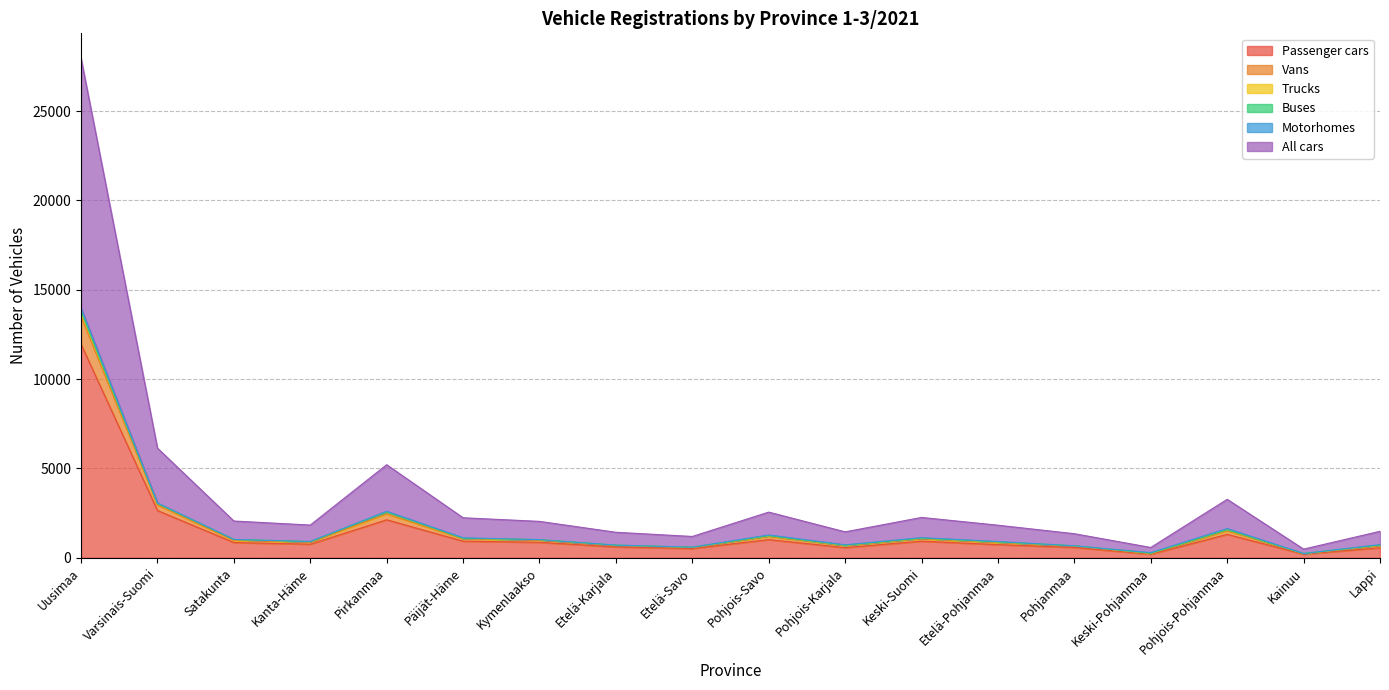

True or false: Passenger cars and Vans intersect in this chart.

False